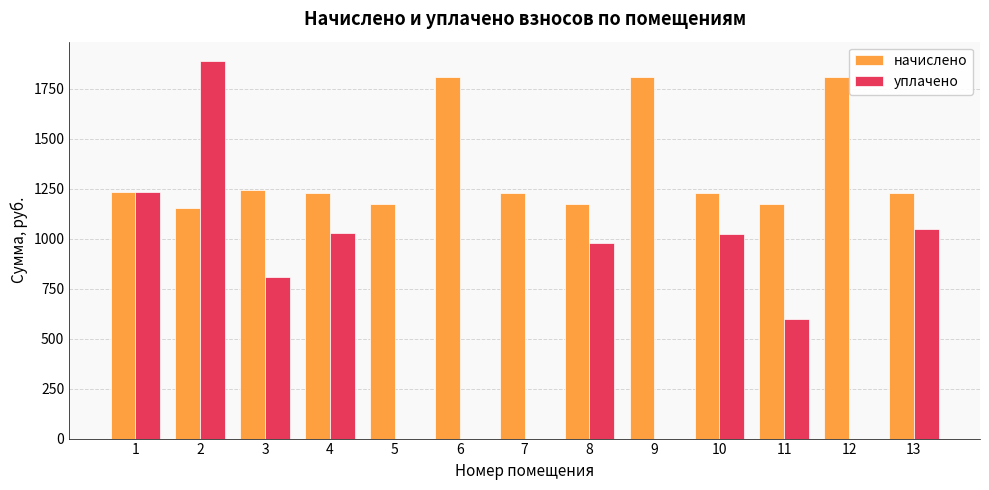

Is it true that уплачено equals 600.0 at 11?

True